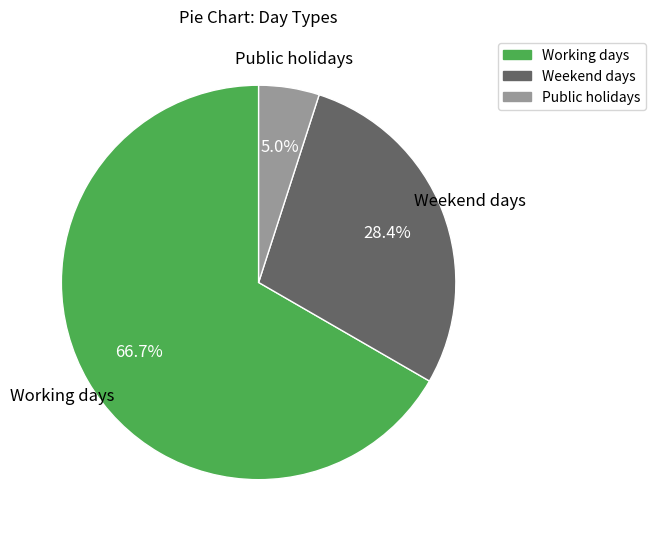

True or false: Public holidays accounts for 18% of the total.

False